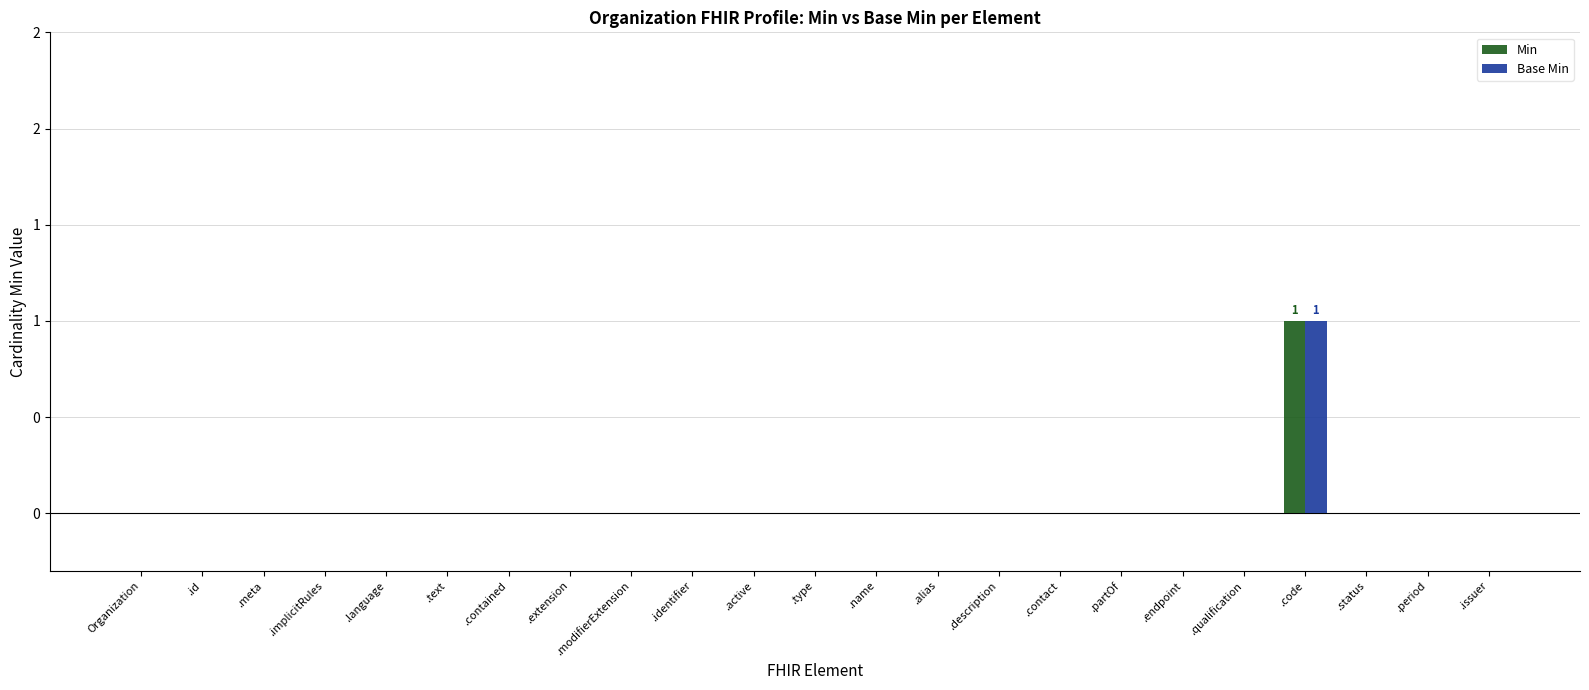

Which series has the widest spread of values?

Min